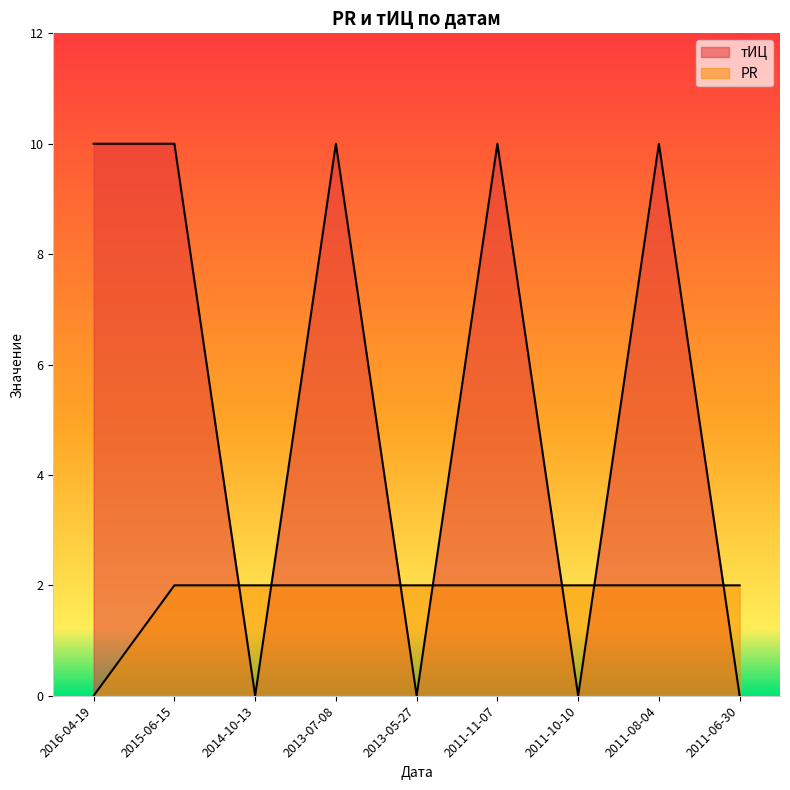

Is it true that тИЦ equals 10 at 2011-11-07?

True